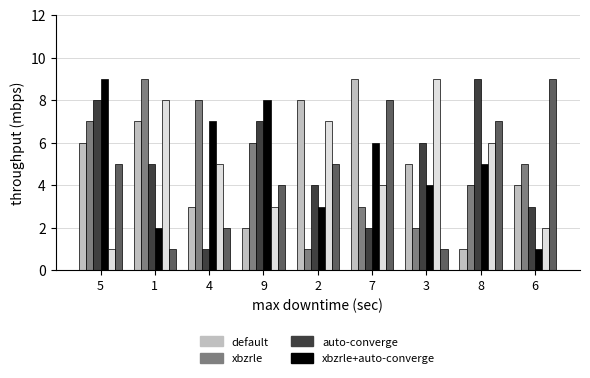

What is the maximum value shown in the chart?

9